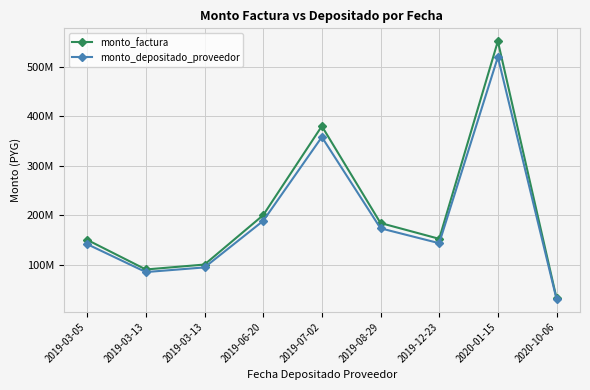

What are all the series names shown in the legend?

monto_factura, monto_depositado_proveedor